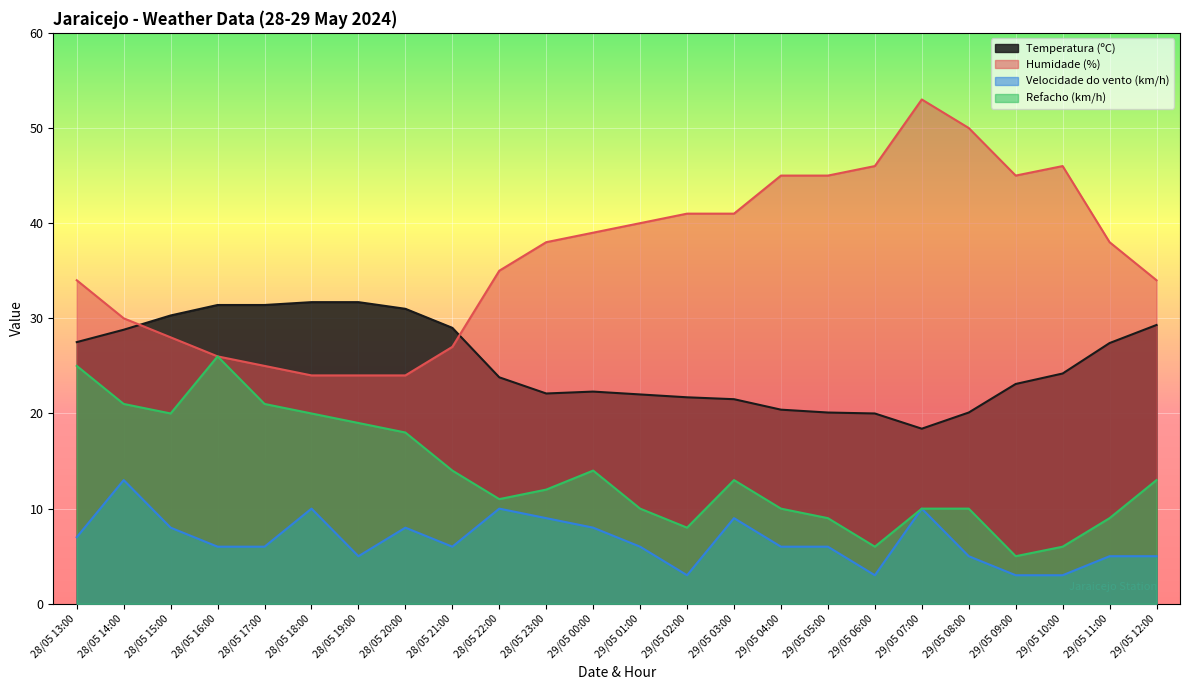

How many interior local peaks does the Humidade (%) series have?

2